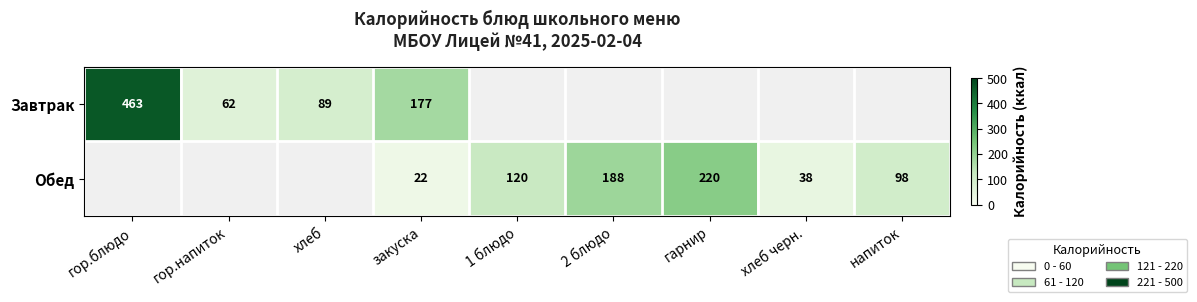

What is the difference between the highest and lowest values at закуска?

155